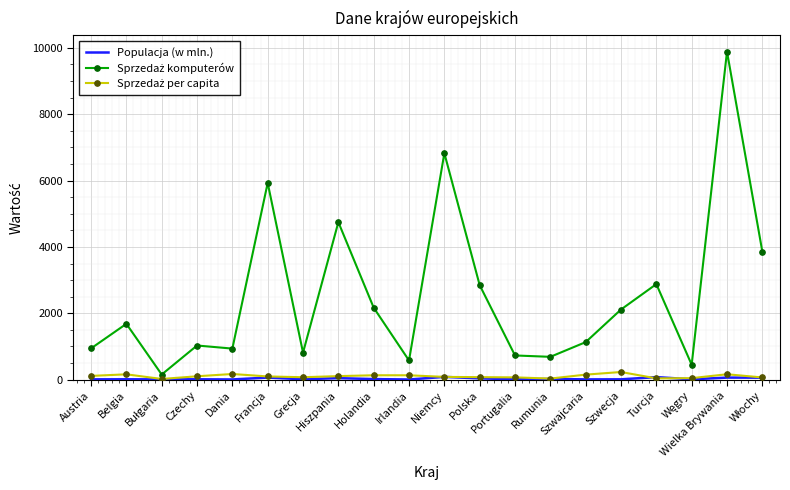

What is the greatest value displayed?

9887.2